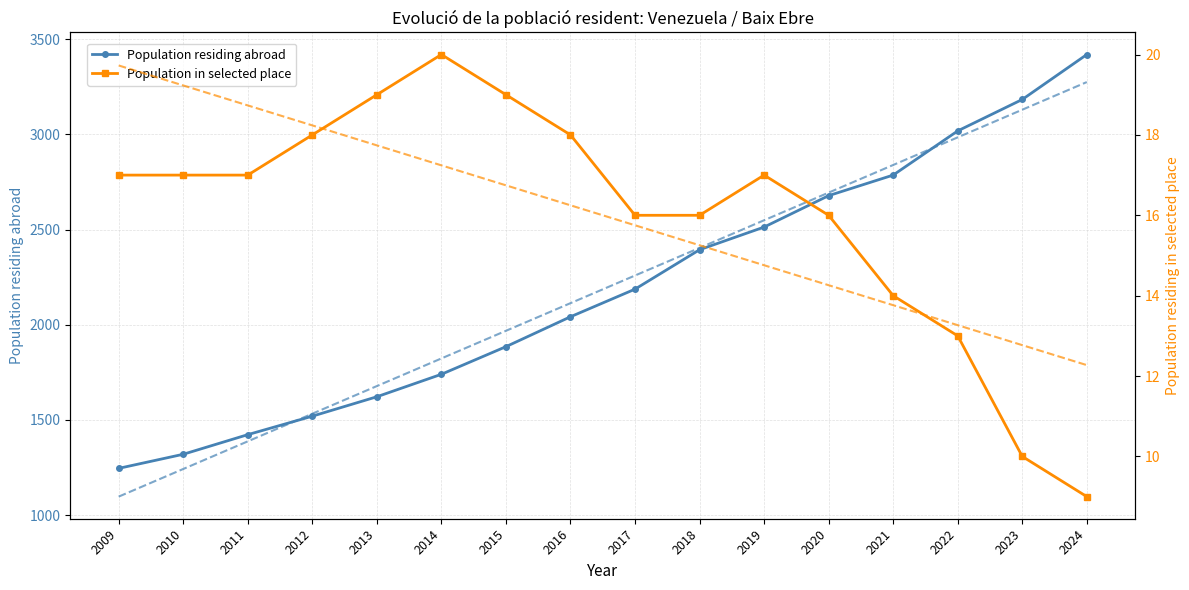

List the labels in order of Population in selected place value, largest first.

2014, 2013, 2015, 2012, 2016, 2009, 2010, 2011, 2019, 2017, 2018, 2020, 2021, 2022, 2023, 2024